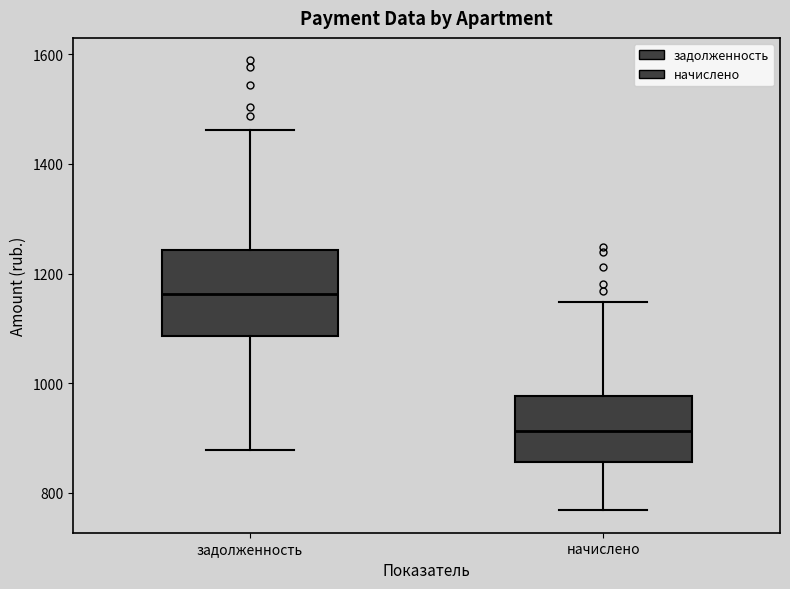

Reading left to right, read every box against the y-axis: the position of its median line, the range the box covers, and the ends of its whiskers. The values are not printed on the chart, so give them approximately, as read against the axis.

задолженность: median 1160, box 1080 to 1240, whiskers 880 to 1460
начислено: median 920, box 860 to 980, whiskers 760 to 1140